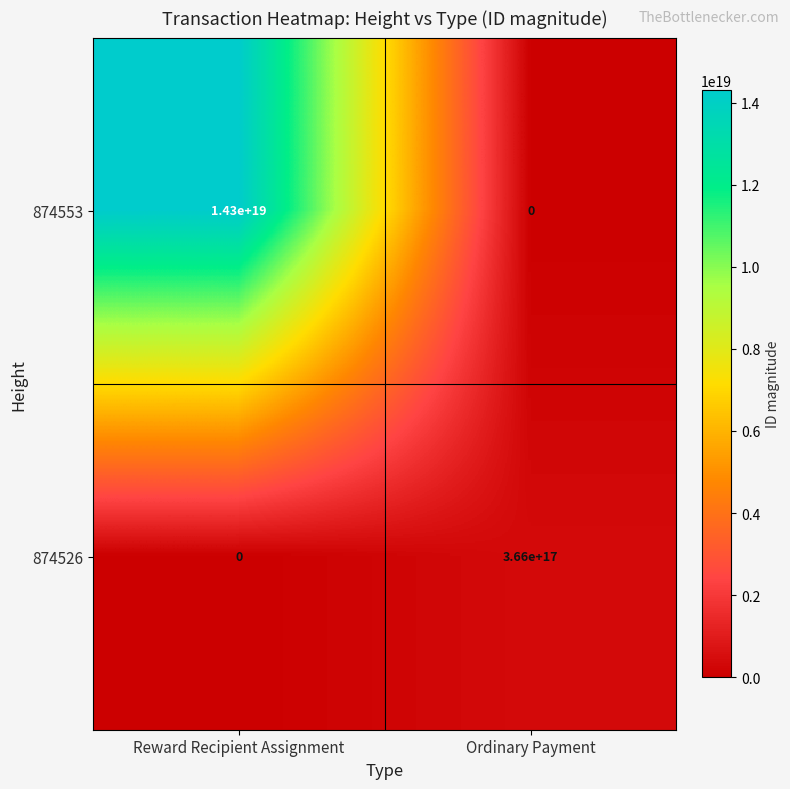

The value of 874553 at Reward Recipient Assignment is 21912807985310937088. True or false?

False